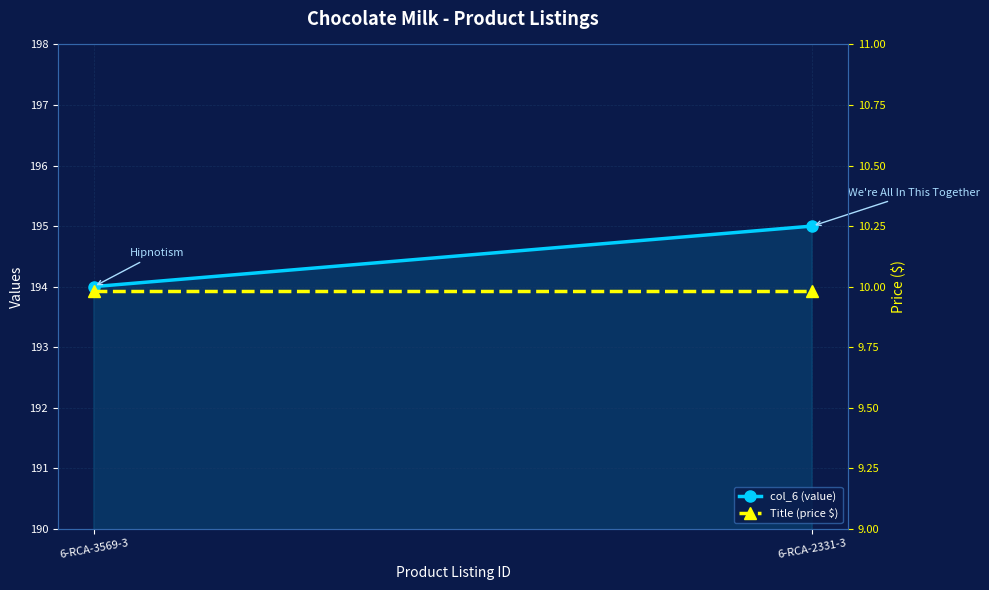

Which series has the largest range (max minus min)?

col_6 (value)